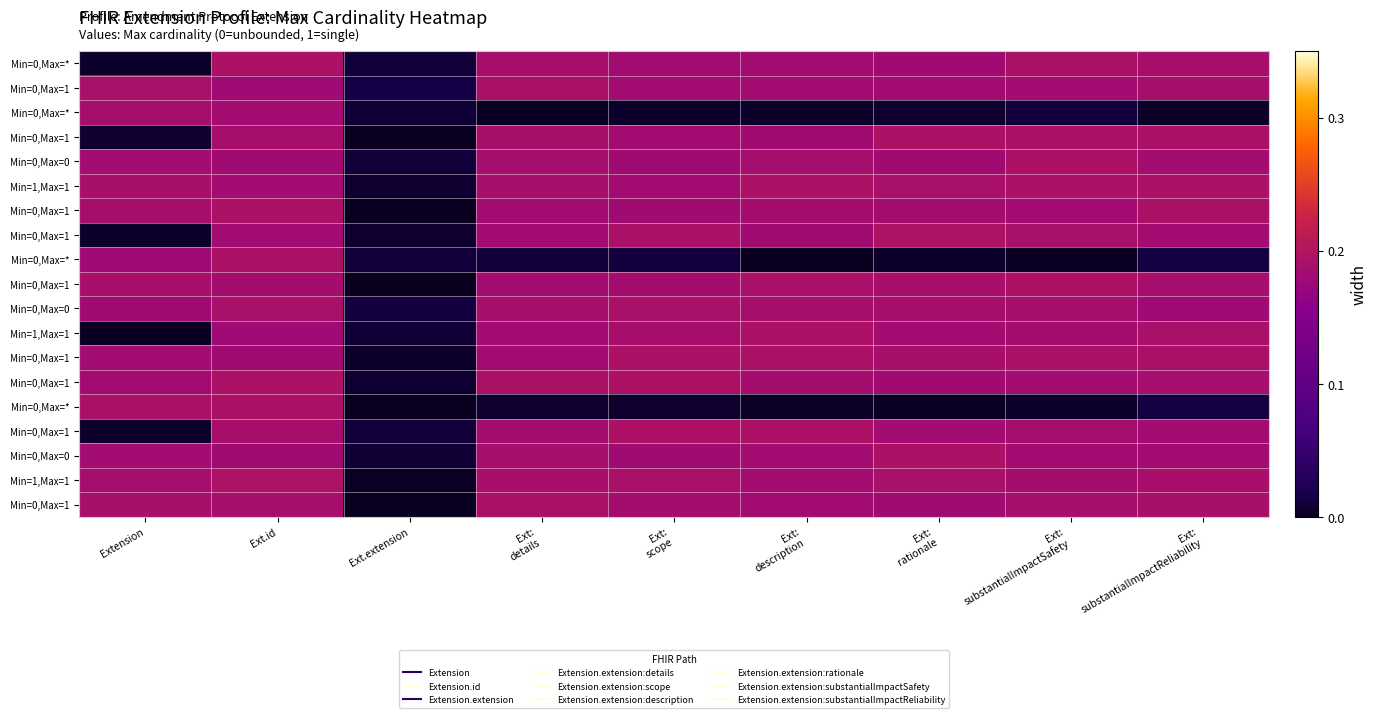

How many series are shown in this chart?

19